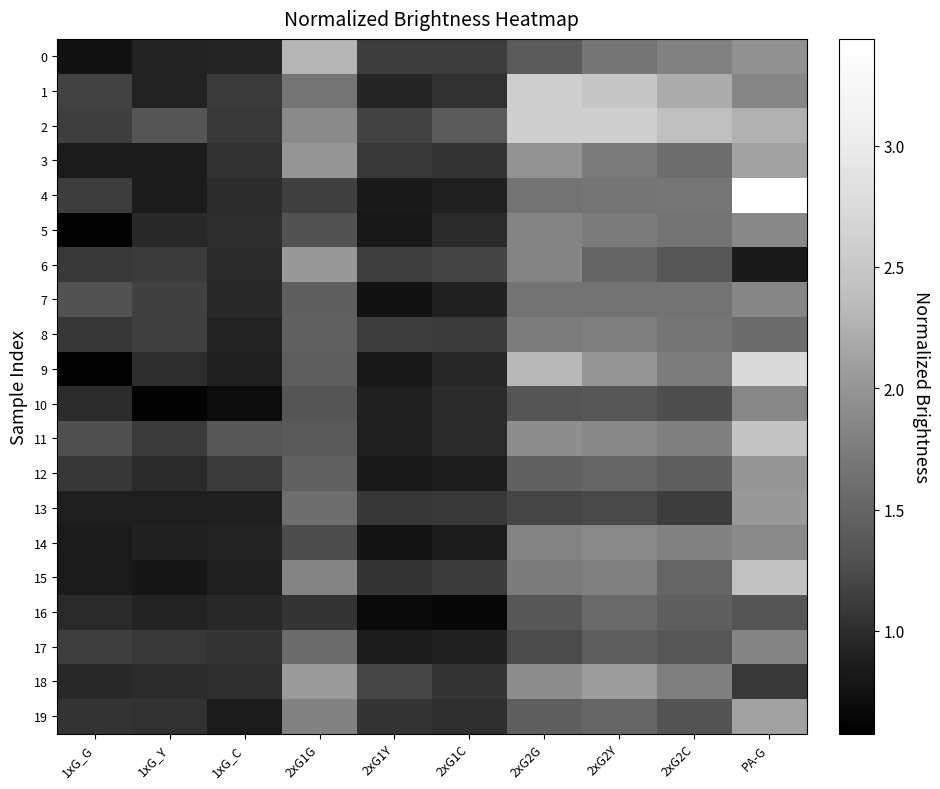

Reading left to right, transcribe all the data shown in this chart.

0: 1xG_G=0.8	1xG_Y=0.9	1xG_C=0.9	2xG1G=2.3	2xG1Y=1.1	2xG1C=1.1	2xG2G=1.4	2xG2Y=1.7	2xG2C=1.8	PA-G=2.0
1: 1xG_G=1.2	1xG_Y=0.9	1xG_C=1.1	2xG1G=1.7	2xG1Y=0.9	2xG1C=1.0	2xG2G=2.6	2xG2Y=2.5	2xG2C=2.2	PA-G=1.9
2: 1xG_G=1.1	1xG_Y=1.3	1xG_C=1.1	2xG1G=1.9	2xG1Y=1.2	2xG1C=1.4	2xG2G=2.6	2xG2Y=2.6	2xG2C=2.4	PA-G=2.3
3: 1xG_G=0.8	1xG_Y=0.9	1xG_C=1.0	2xG1G=2.0	2xG1Y=1.1	2xG1C=1.1	2xG2G=2.0	2xG2Y=1.7	2xG2C=1.6	PA-G=2.1
4: 1xG_G=1.1	1xG_Y=0.9	1xG_C=1.0	2xG1G=1.1	2xG1Y=0.8	2xG1C=0.9	2xG2G=1.7	2xG2Y=1.7	2xG2C=1.7	PA-G=3.4
5: 1xG_G=0.6	1xG_Y=1.0	1xG_C=1.0	2xG1G=1.3	2xG1Y=0.8	2xG1C=1.0	2xG2G=1.8	2xG2Y=1.7	2xG2C=1.7	PA-G=1.9
6: 1xG_G=1.1	1xG_Y=1.1	1xG_C=1.0	2xG1G=2.0	2xG1Y=1.1	2xG1C=1.2	2xG2G=1.8	2xG2Y=1.5	2xG2C=1.4	PA-G=0.8
7: 1xG_G=1.3	1xG_Y=1.2	1xG_C=1.0	2xG1G=1.4	2xG1Y=0.8	2xG1C=0.9	2xG2G=1.7	2xG2Y=1.6	2xG2C=1.7	PA-G=1.8
8: 1xG_G=1.1	1xG_Y=1.2	1xG_C=0.9	2xG1G=1.5	2xG1Y=1.1	2xG1C=1.1	2xG2G=1.8	2xG2Y=1.8	2xG2C=1.7	PA-G=1.6
9: 1xG_G=0.6	1xG_Y=1.0	1xG_C=0.9	2xG1G=1.4	2xG1Y=0.8	2xG1C=1.0	2xG2G=2.3	2xG2Y=2.0	2xG2C=1.7	PA-G=2.8
10: 1xG_G=1.0	1xG_Y=0.6	1xG_C=0.7	2xG1G=1.3	2xG1Y=0.9	2xG1C=1.0	2xG2G=1.3	2xG2Y=1.4	2xG2C=1.3	PA-G=1.9
11: 1xG_G=1.3	1xG_Y=1.1	1xG_C=1.3	2xG1G=1.4	2xG1Y=0.9	2xG1C=1.0	2xG2G=1.9	2xG2Y=1.9	2xG2C=1.8	PA-G=2.5
12: 1xG_G=1.1	1xG_Y=1.0	1xG_C=1.1	2xG1G=1.5	2xG1Y=0.8	2xG1C=0.9	2xG2G=1.5	2xG2Y=1.5	2xG2C=1.4	PA-G=2.0
13: 1xG_G=0.9	1xG_Y=0.9	1xG_C=0.9	2xG1G=1.6	2xG1Y=1.1	2xG1C=1.1	2xG2G=1.2	2xG2Y=1.2	2xG2C=1.1	PA-G=2.0
14: 1xG_G=0.8	1xG_Y=0.9	1xG_C=0.9	2xG1G=1.3	2xG1Y=0.8	2xG1C=0.8	2xG2G=1.8	2xG2Y=1.9	2xG2C=1.8	PA-G=1.9
15: 1xG_G=0.8	1xG_Y=0.8	1xG_C=0.9	2xG1G=1.8	2xG1Y=1.1	2xG1C=1.1	2xG2G=1.7	2xG2Y=1.8	2xG2C=1.5	PA-G=2.4
16: 1xG_G=1.0	1xG_Y=0.9	1xG_C=1.0	2xG1G=1.1	2xG1Y=0.7	2xG1C=0.7	2xG2G=1.4	2xG2Y=1.6	2xG2C=1.4	PA-G=1.3
17: 1xG_G=1.1	1xG_Y=1.1	1xG_C=1.0	2xG1G=1.6	2xG1Y=0.9	2xG1C=0.9	2xG2G=1.2	2xG2Y=1.4	2xG2C=1.3	PA-G=1.8
18: 1xG_G=1.0	1xG_Y=1.0	1xG_C=1.0	2xG1G=2.1	2xG1Y=1.2	2xG1C=1.1	2xG2G=1.9	2xG2Y=2.1	2xG2C=1.8	PA-G=1.1
19: 1xG_G=1.1	1xG_Y=1.0	1xG_C=0.8	2xG1G=1.8	2xG1Y=1.1	2xG1C=1.0	2xG2G=1.4	2xG2Y=1.5	2xG2C=1.3	PA-G=2.1